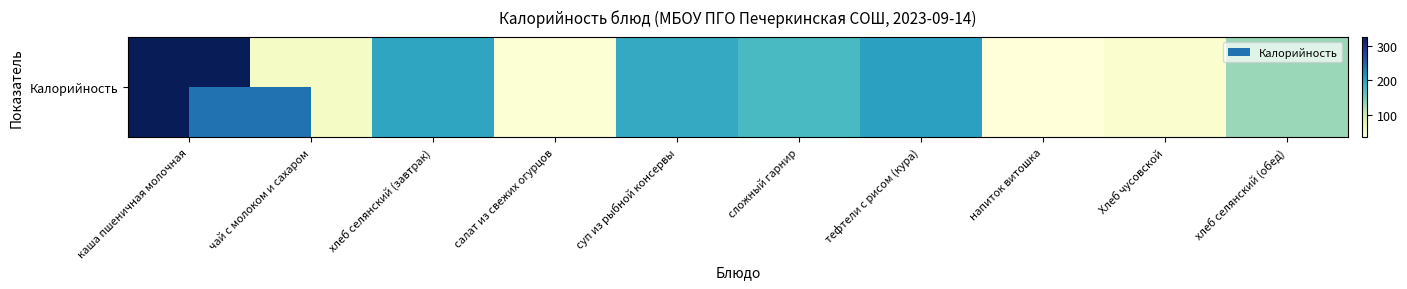

Which has a higher value, салат из свежих огурцов or хлеб селянский (обед)?

хлеб селянский (обед)